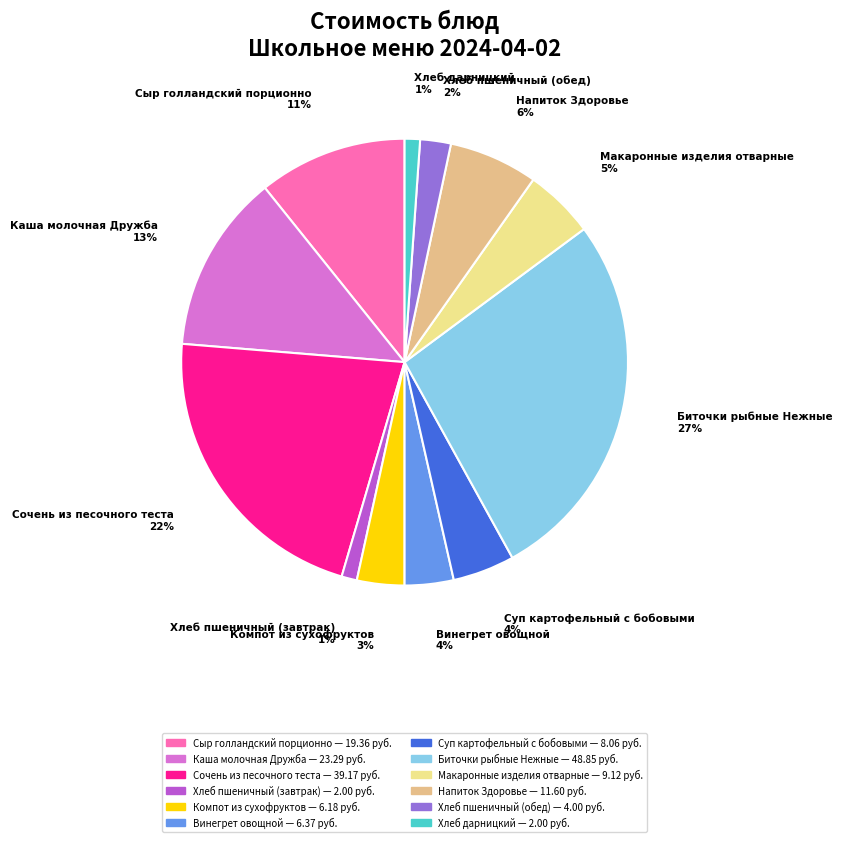

How many segments does this pie chart have?

12